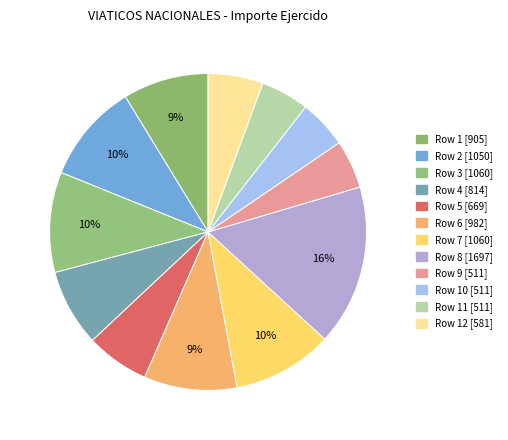

Which category has the biggest portion of the pie?

Row 8 [1697]